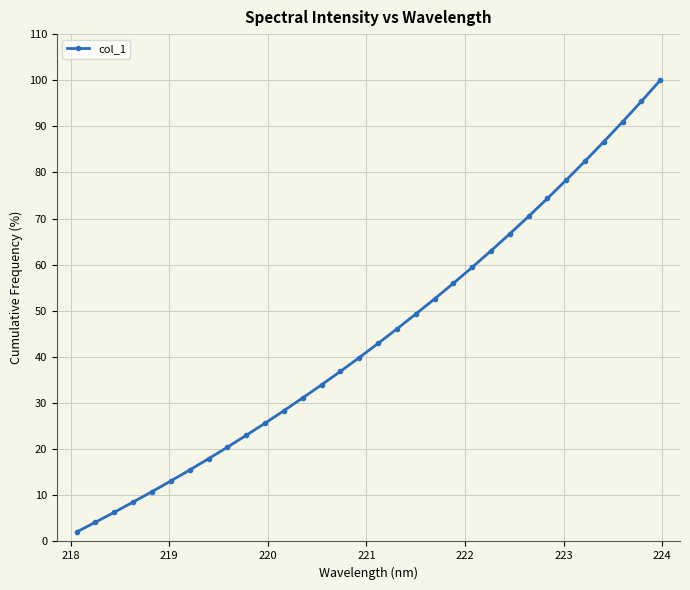

What is the sum of all values?

1432.7